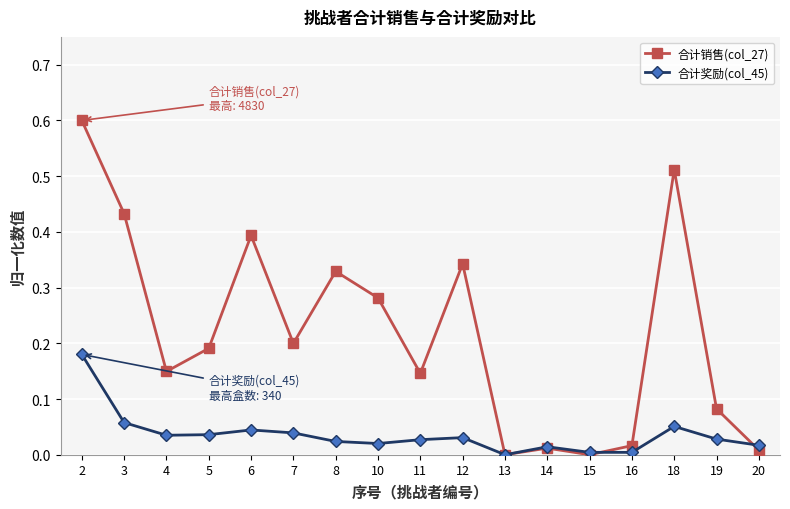

What is the total value across all series at 2?

0.8